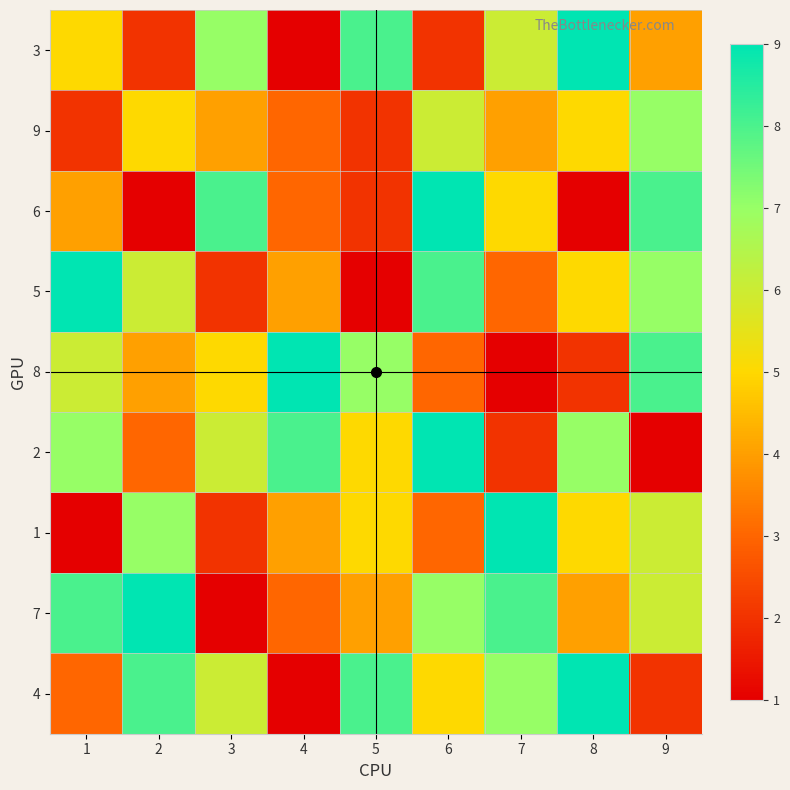

Reading left to right, list all the values displayed in this chart.

3: 1=5	2=2	3=7	4=1	5=8	6=2	7=6	8=9	9=4
9: 1=2	2=5	3=4	4=3	5=2	6=6	7=4	8=5	9=7
6: 1=4	2=1	3=8	4=3	5=2	6=9	7=5	8=1	9=8
5: 1=9	2=6	3=2	4=4	5=1	6=8	7=3	8=5	9=7
8: 1=6	2=4	3=5	4=9	5=7	6=3	7=1	8=2	9=8
2: 1=7	2=3	3=6	4=8	5=5	6=9	7=2	8=7	9=1
1: 1=1	2=7	3=2	4=4	5=5	6=3	7=9	8=5	9=6
7: 1=8	2=9	3=1	4=3	5=4	6=7	7=8	8=4	9=6
4: 1=3	2=8	3=6	4=1	5=8	6=5	7=7	8=9	9=2